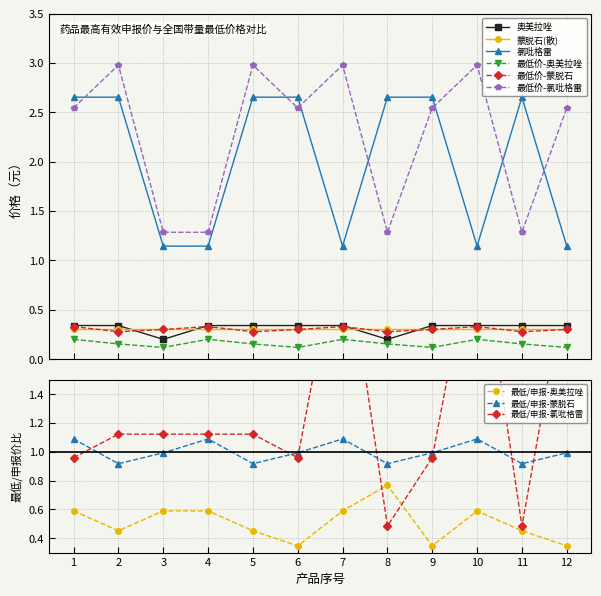

True or false: 最低价-奥美拉唑 and 最低价-蒙脱石 cross at least once.

False